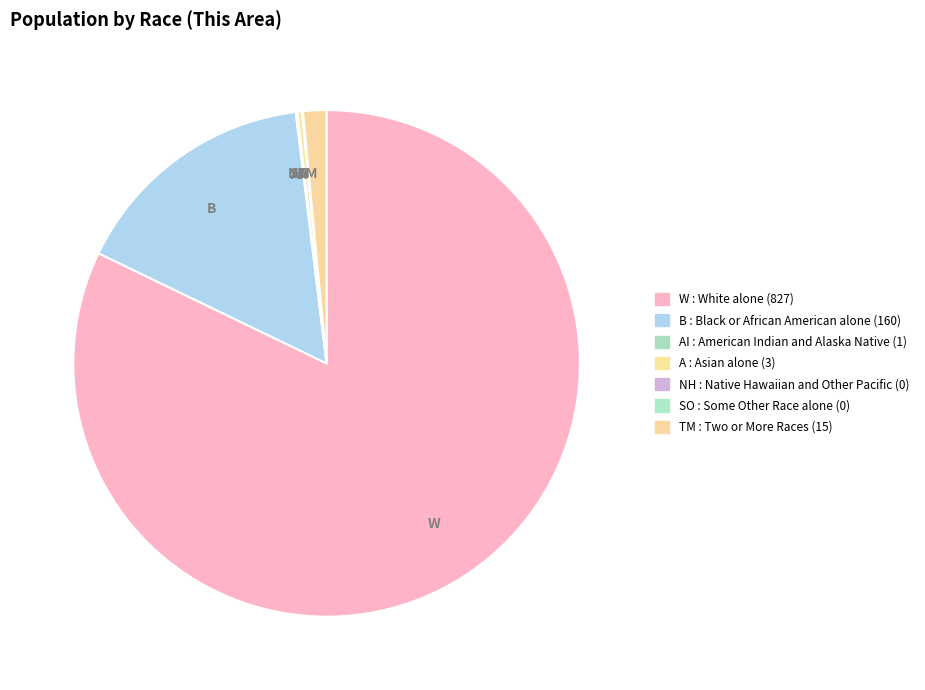

What is the largest slice in the pie chart?

W